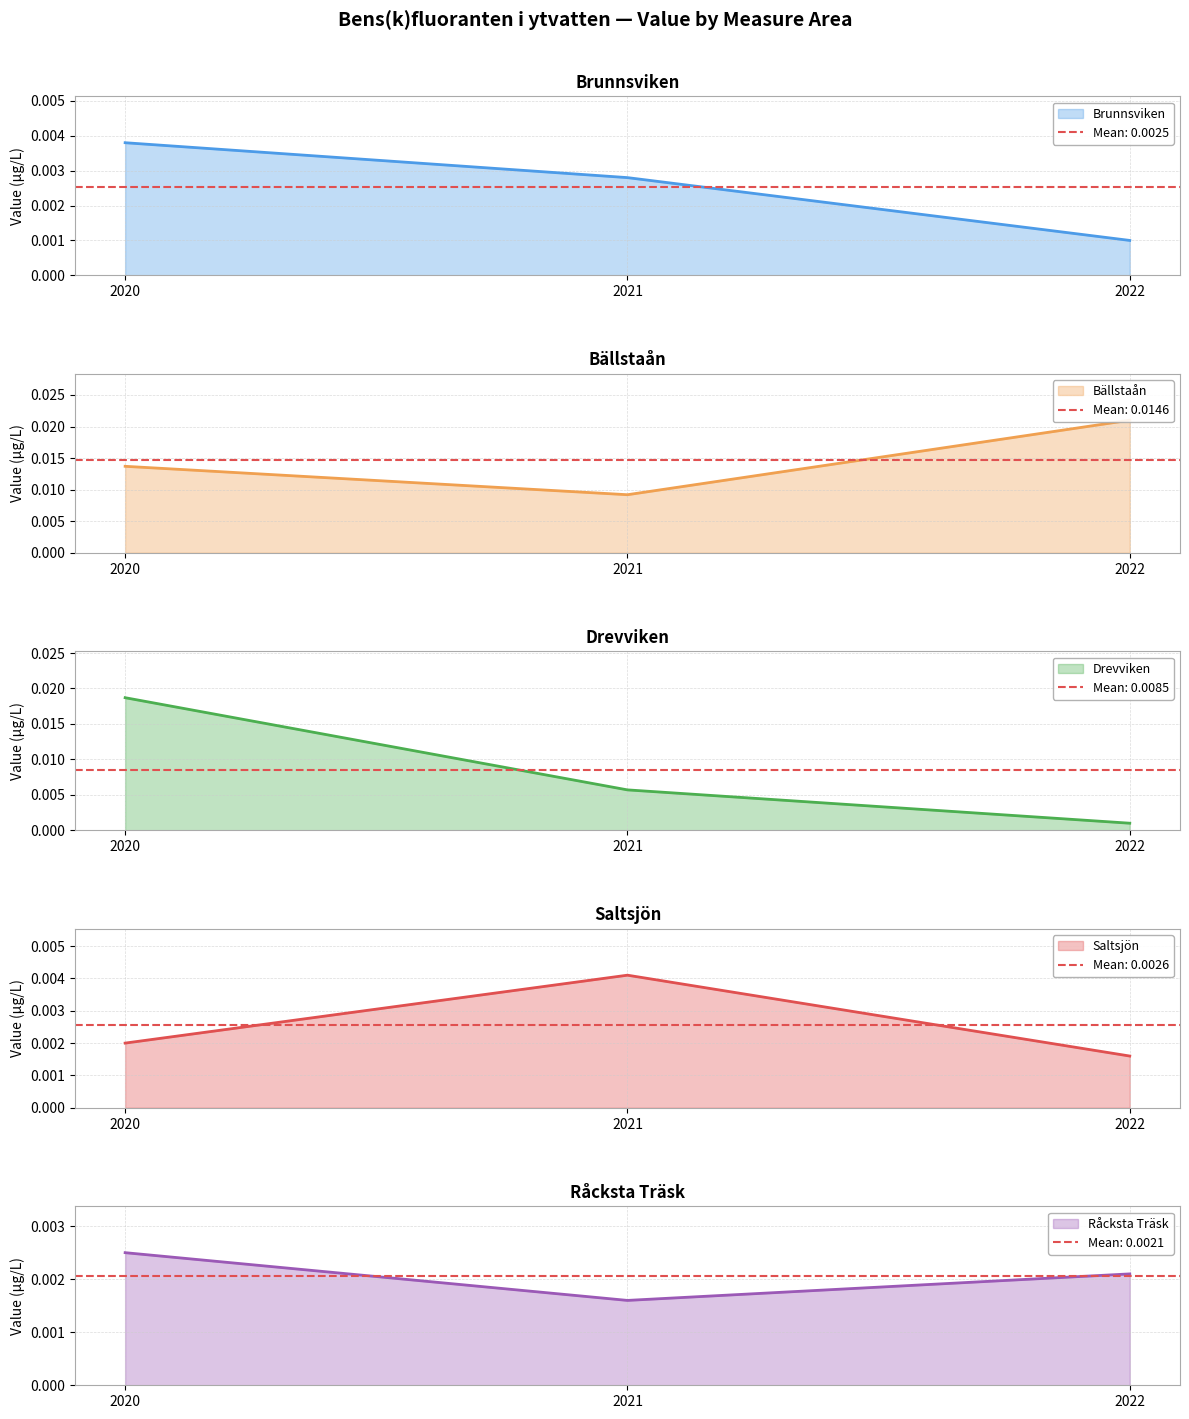

Is the value of Råcksta Träsk at 2021 greater than the value of Saltsjön at 2021?

No